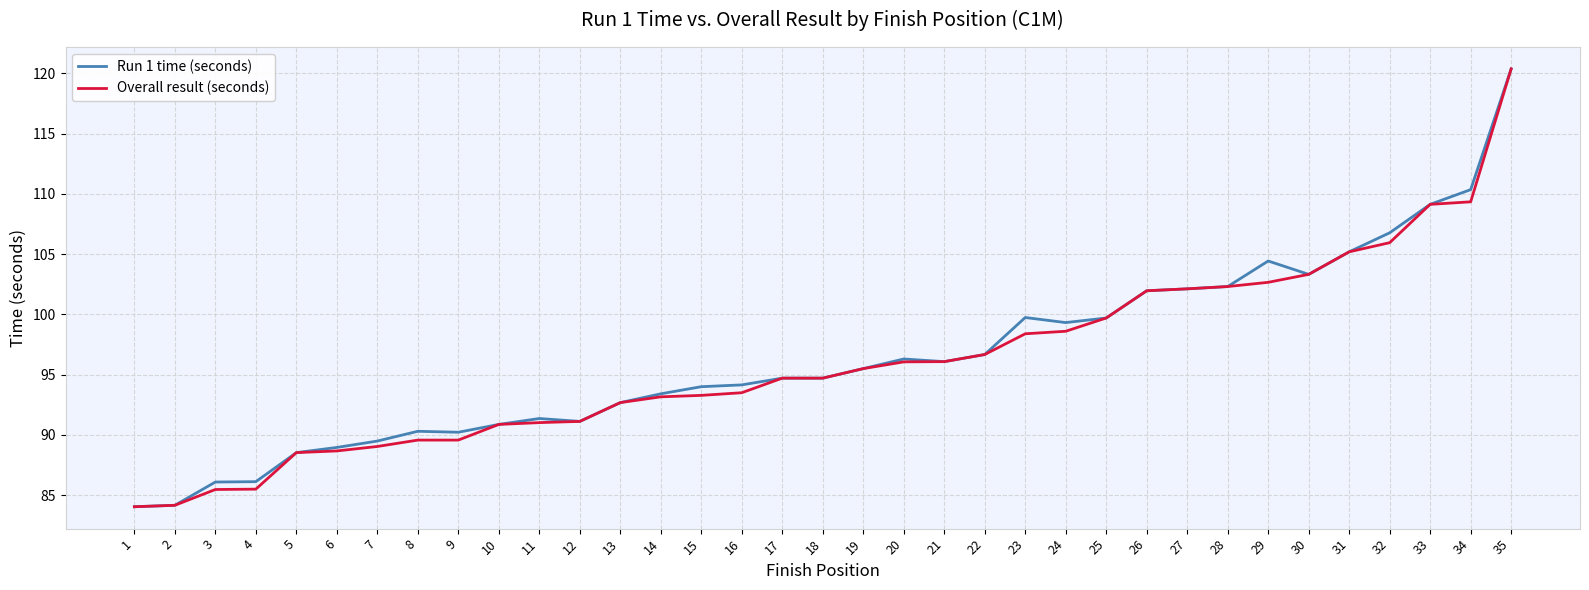

What is the sum of the Run 1 time (seconds) values at 17 and 25?

194.4